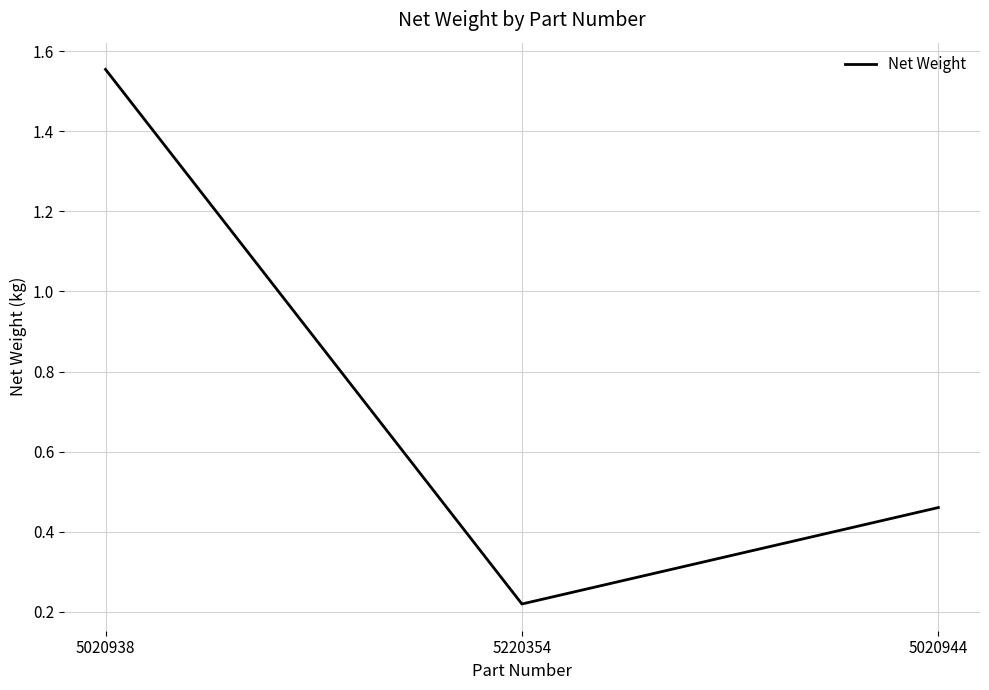

Where is the data nearest to the value 0?

5220354